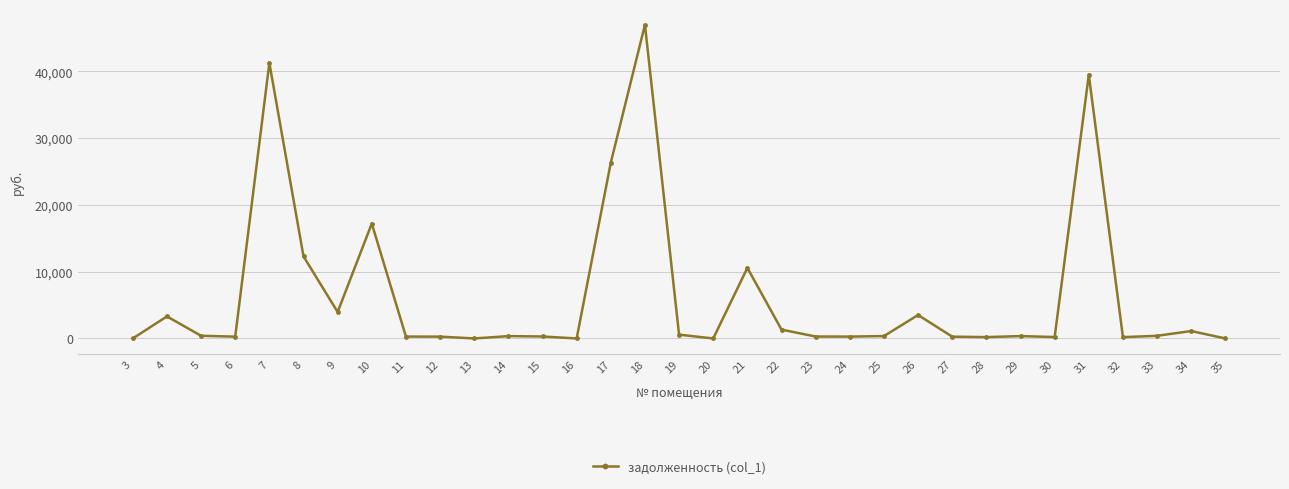

How many lines are shown in the chart?

1